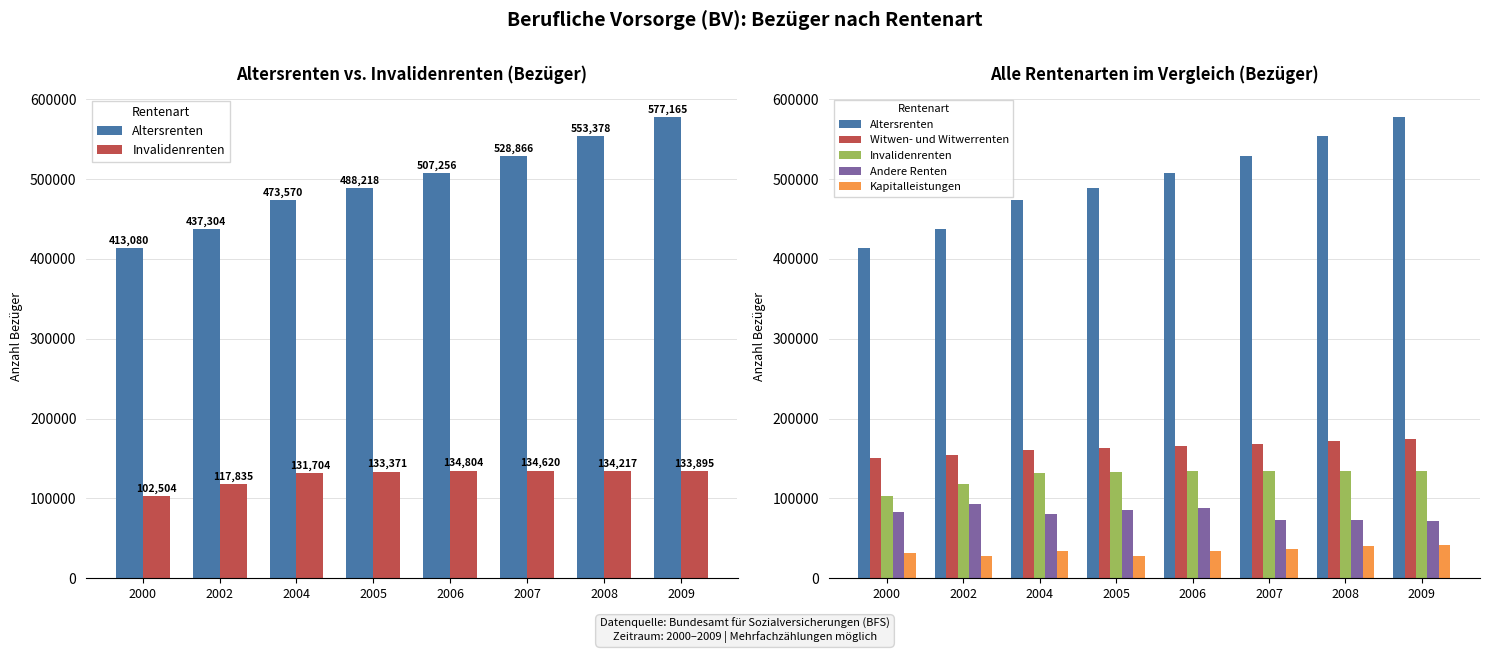

What is the maximum value shown in the chart?

577165